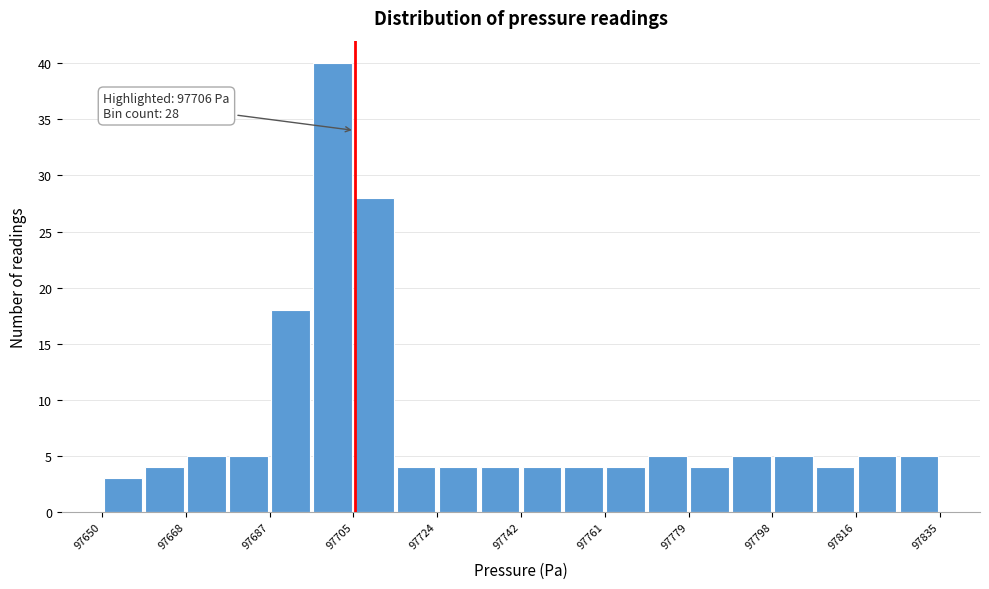

Which range on the x-axis has the tallest bar?

97696 to 97706